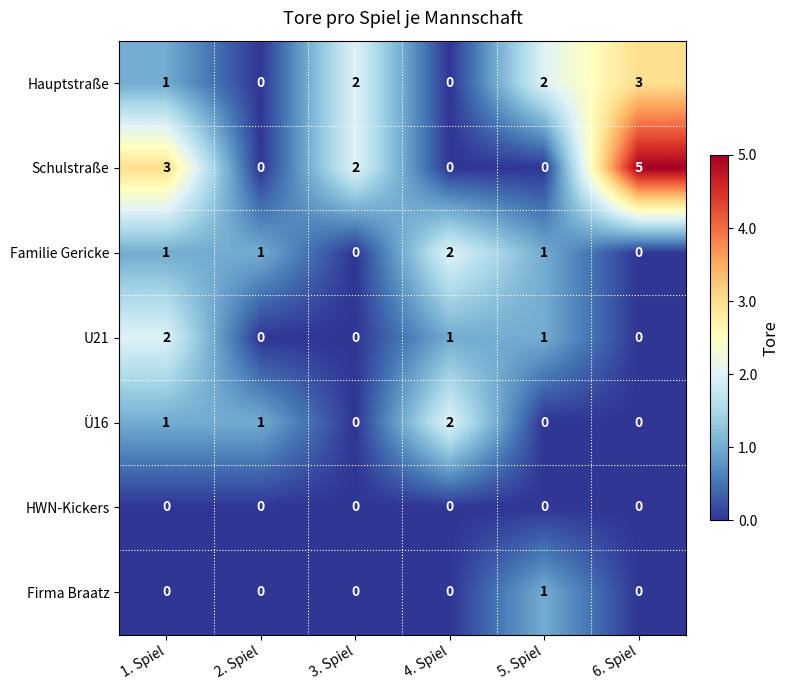

What is the total value across all series at 3. Spiel?

4